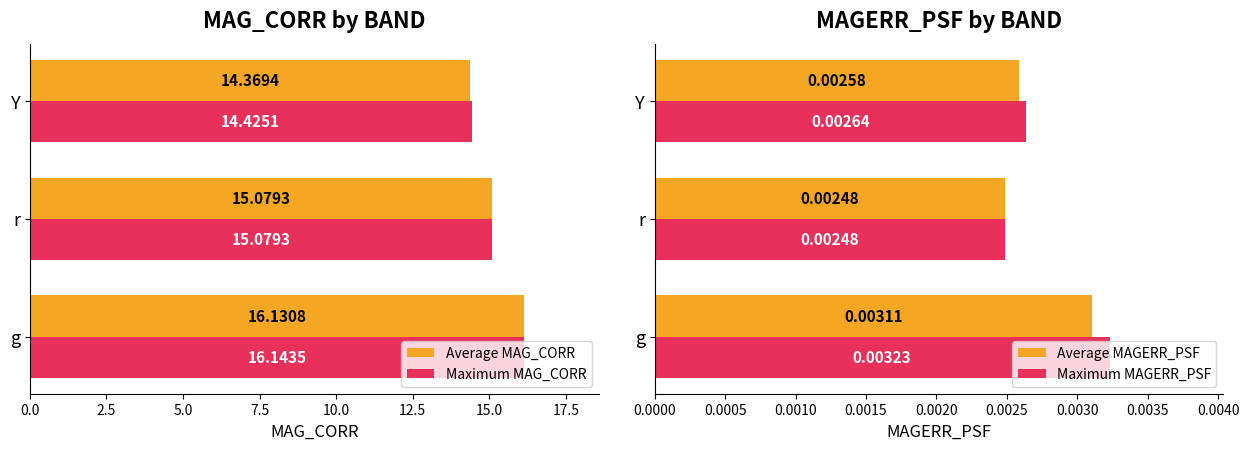

True or false: Average MAGERR_PSF has a value of 0.0 at 2.5.

False